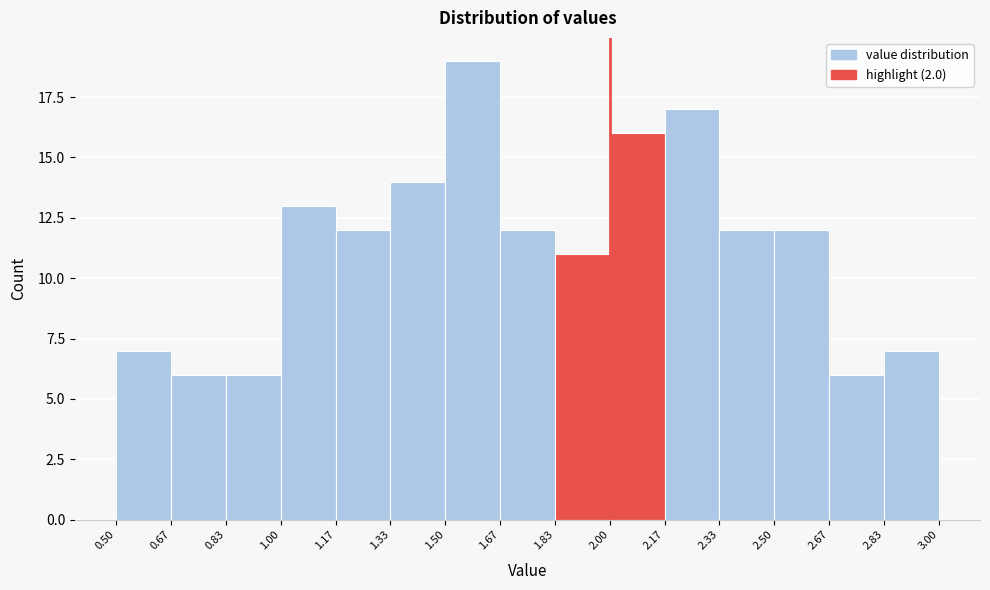

Reading left to right, list every bar in this chart as the range it spans on the x-axis followed by its height. The values are not printed on the chart, so give them approximately, as read against the axis.

0.50 to 0.67: 7
0.67 to 0.83: 6
0.83 to 1.00: 6
1.00 to 1.17: 13
1.17 to 1.33: 12
1.33 to 1.50: 14
1.50 to 1.67: 19
1.67 to 1.83: 12
1.83 to 2.00: 11
2.00 to 2.17: 16
2.17 to 2.33: 17
2.33 to 2.50: 12
2.50 to 2.67: 12
2.67 to 2.83: 6
2.83 to 3.00: 7